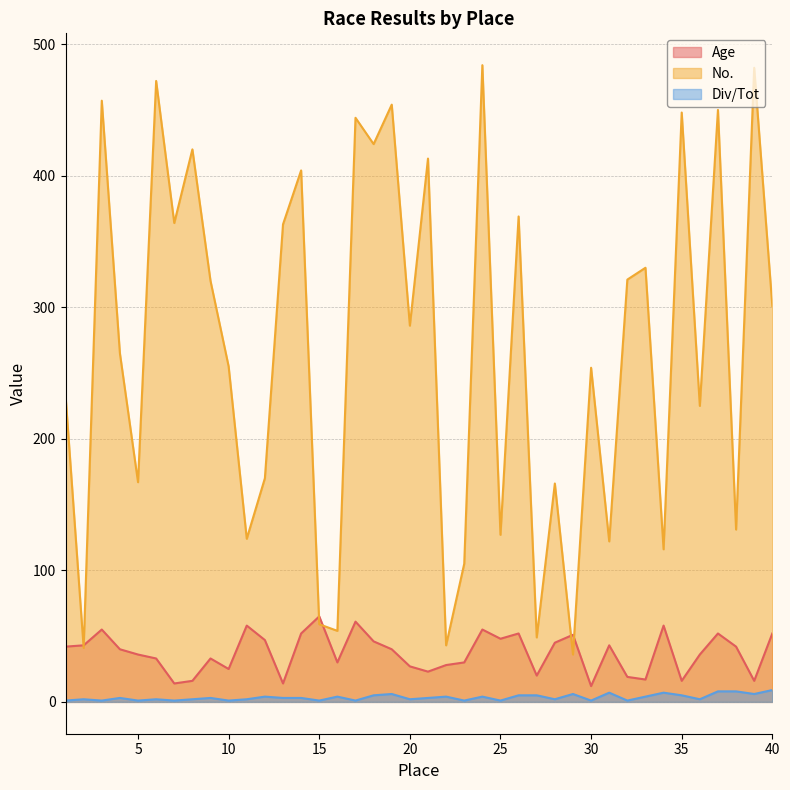

Which label corresponds to the largest value in the chart?

24